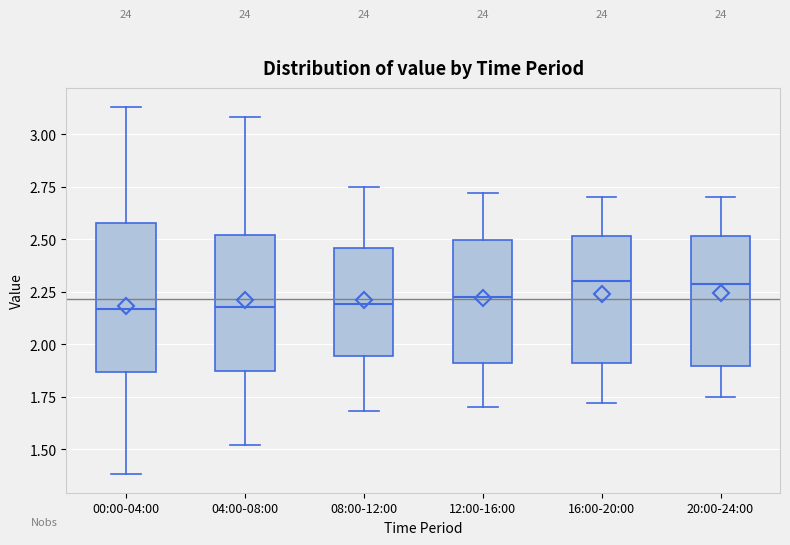

Reading left to right, transcribe this box plot: for each box, give where its median line is, the range the box spans, and where its two whiskers end, as read against the y-axis. The values are not printed on the chart, so give them approximately, as read against the axis.

00:00-04:00: median 2.15, box 1.85 to 2.60, whiskers 1.40 to 3.15
04:00-08:00: median 2.20, box 1.85 to 2.50, whiskers 1.50 to 3.10
08:00-12:00: median 2.20, box 1.95 to 2.45, whiskers 1.70 to 2.75
12:00-16:00: median 2.25, box 1.90 to 2.50, whiskers 1.70 to 2.70
16:00-20:00: median 2.30, box 1.90 to 2.50, whiskers 1.70 to 2.70
20:00-24:00: median 2.30, box 1.90 to 2.50, whiskers 1.75 to 2.70